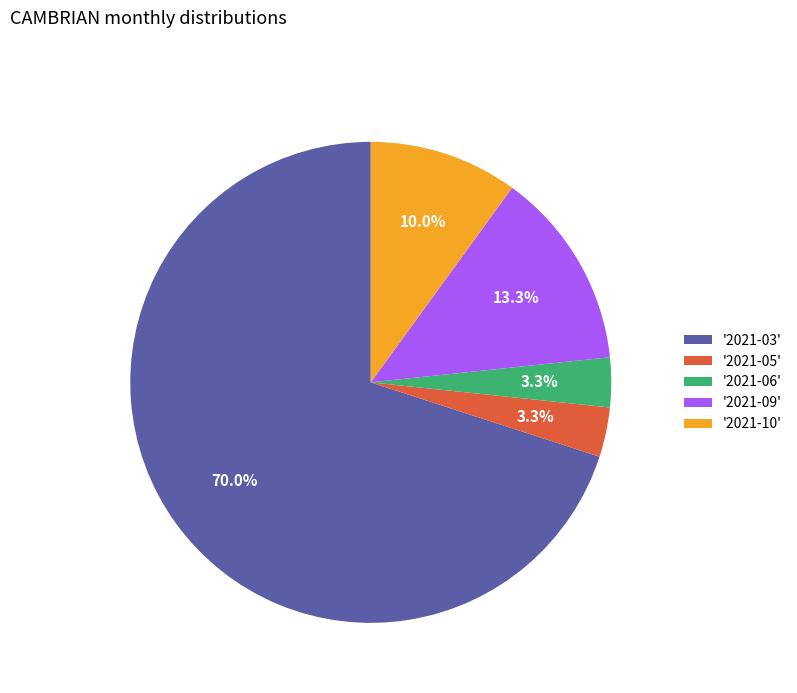

Which category has the biggest portion of the pie?

'2021-03'